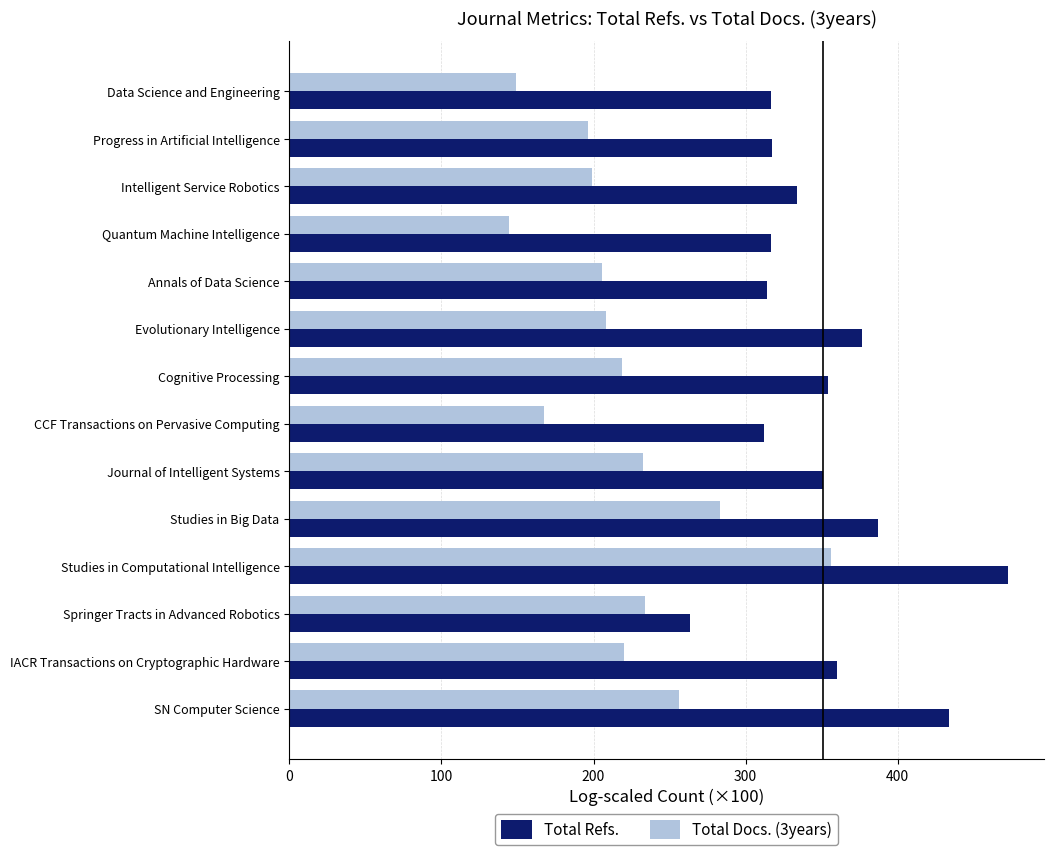

How many data points in Total Refs. are less than 350?

7